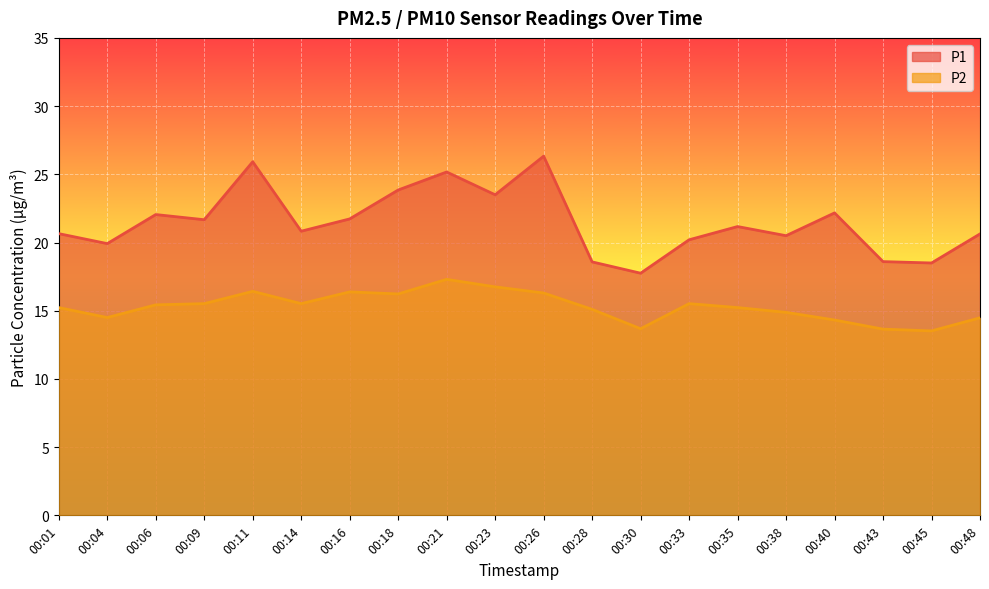

What are all the series names shown in the legend?

P1, P2